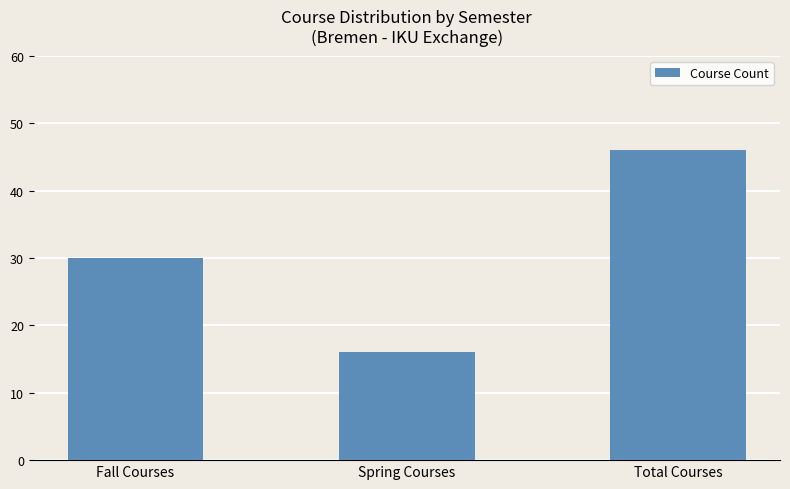

What is the change in value from Fall Courses to Total Courses?

+16